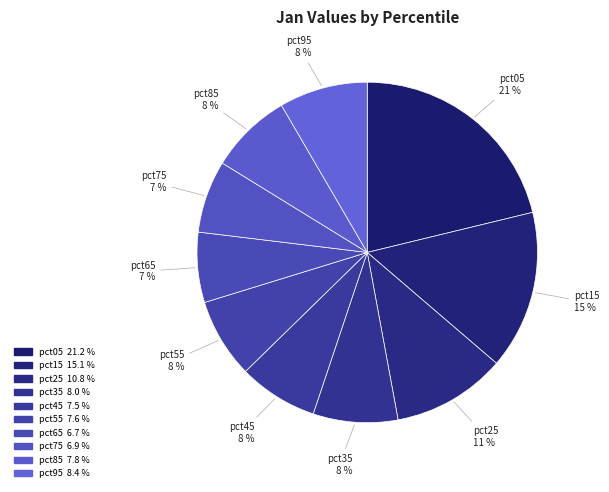

Count the number of slices in the pie.

10